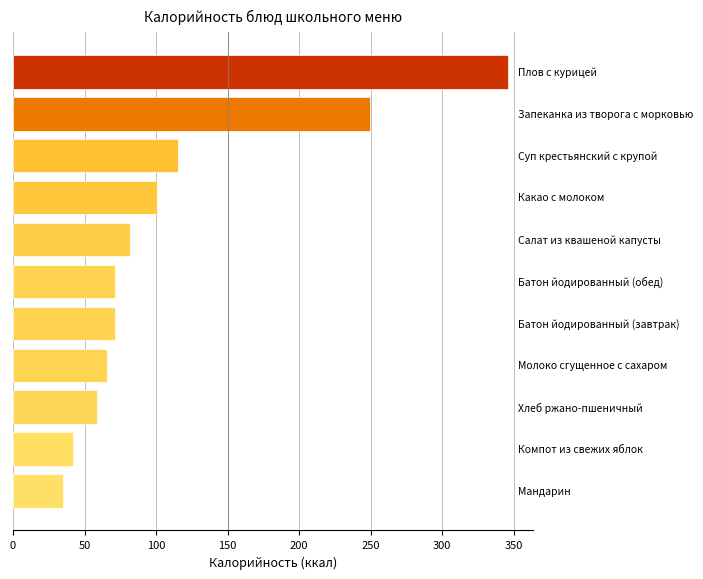

What is the maximum value shown in the chart?

346.1